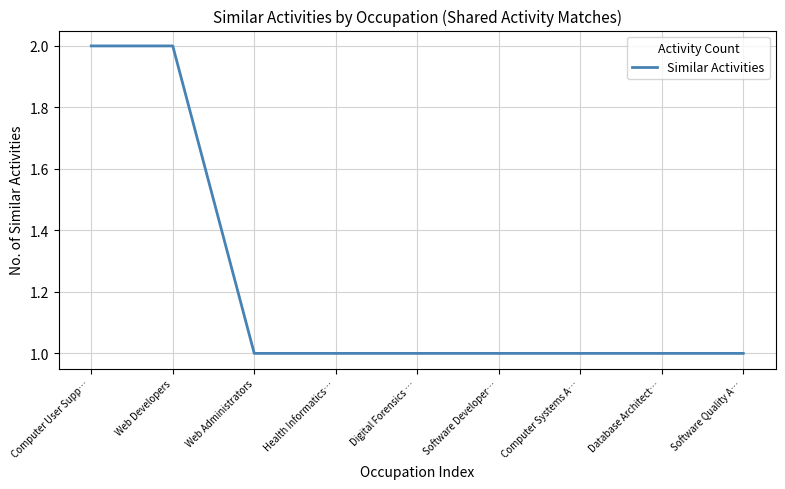

What is the ratio of the value at Software Developer… to the value at Database Architect…?

1.0